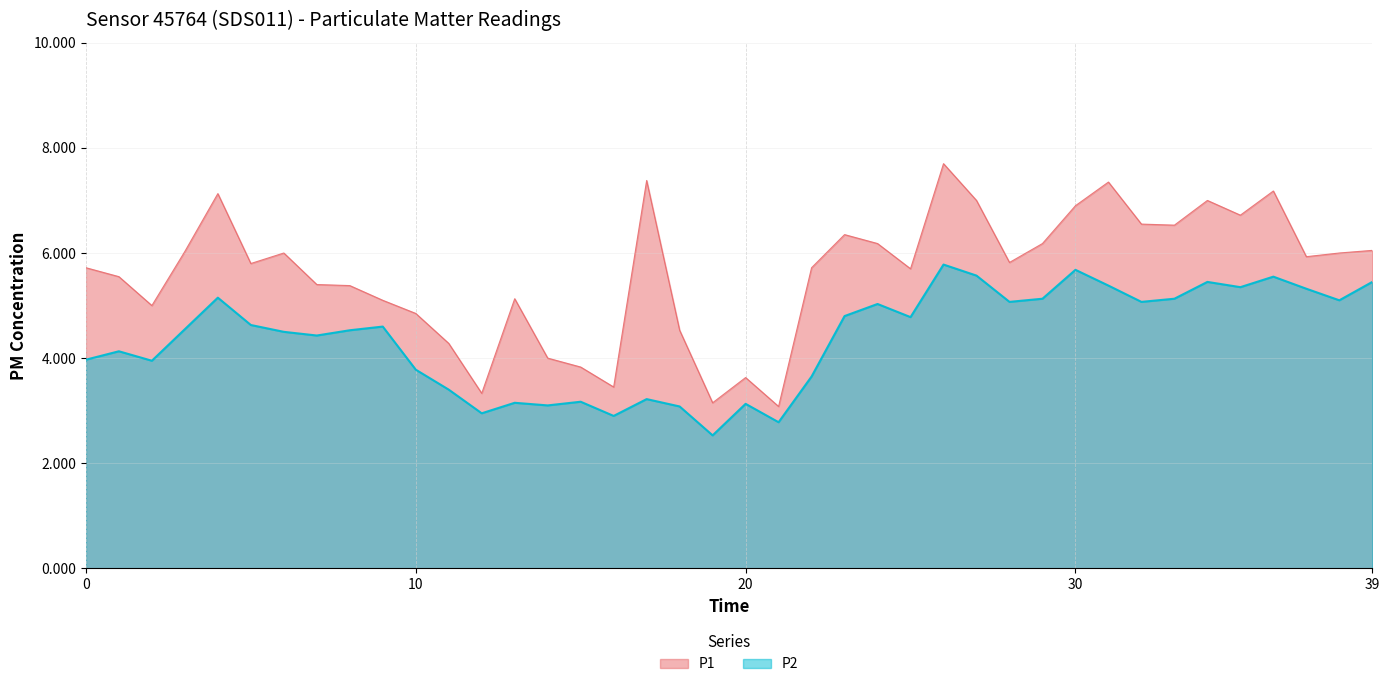

What is the difference between the maximum and minimum values in the P2 series?

3.3